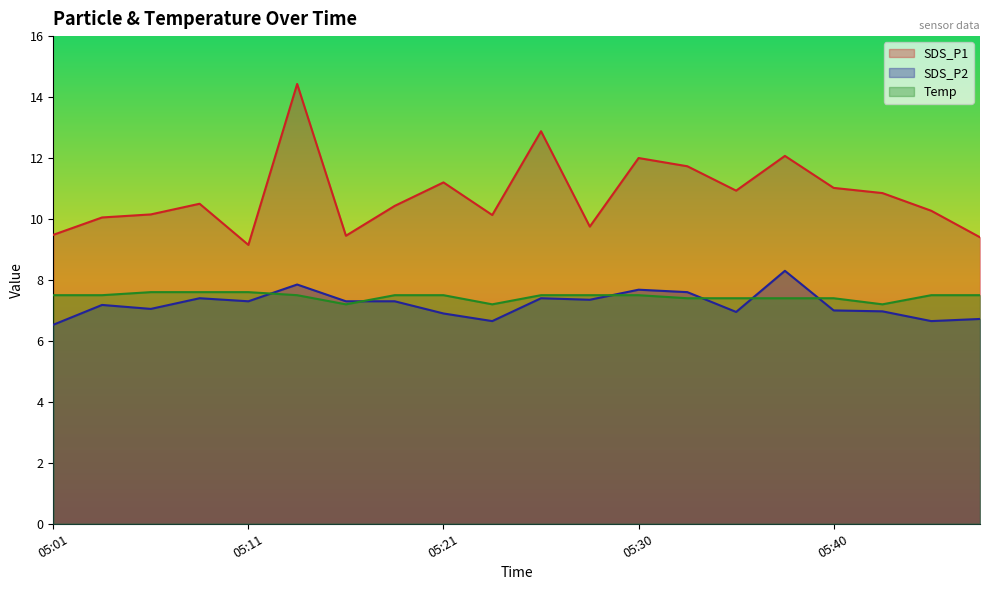

The value of Temp at 05:45 is 7.5. True or false?

True